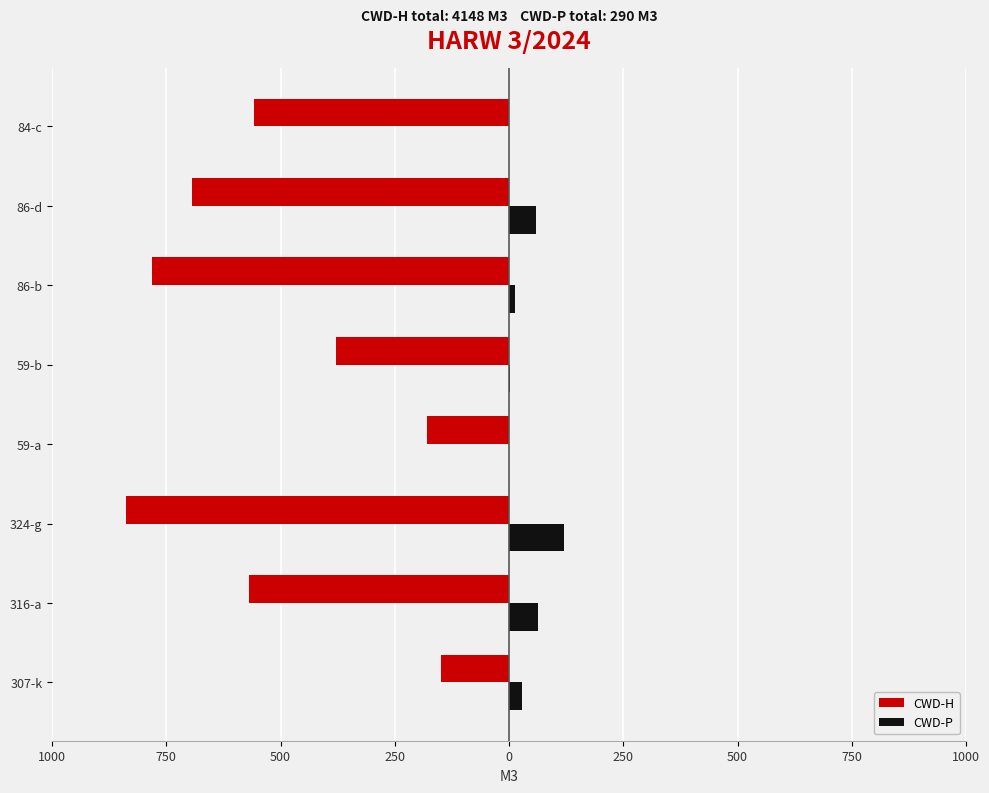

What are all the series names shown in the legend?

CWD-H, CWD-P